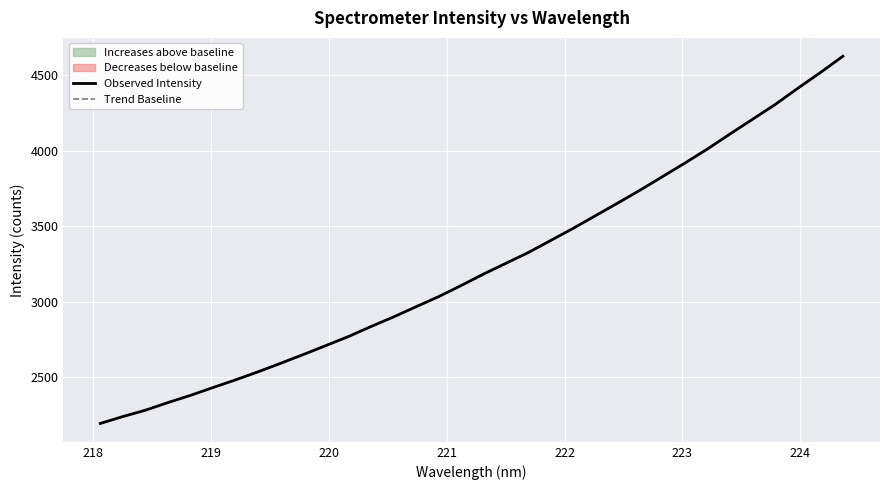

What is the minimum value for Trend Baseline?

2192.8